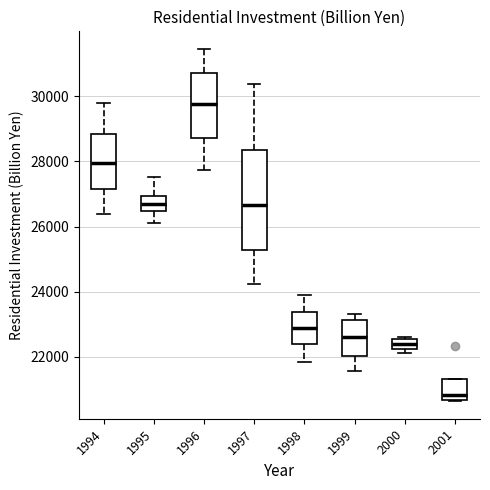

Which box's median line is the highest?

1996